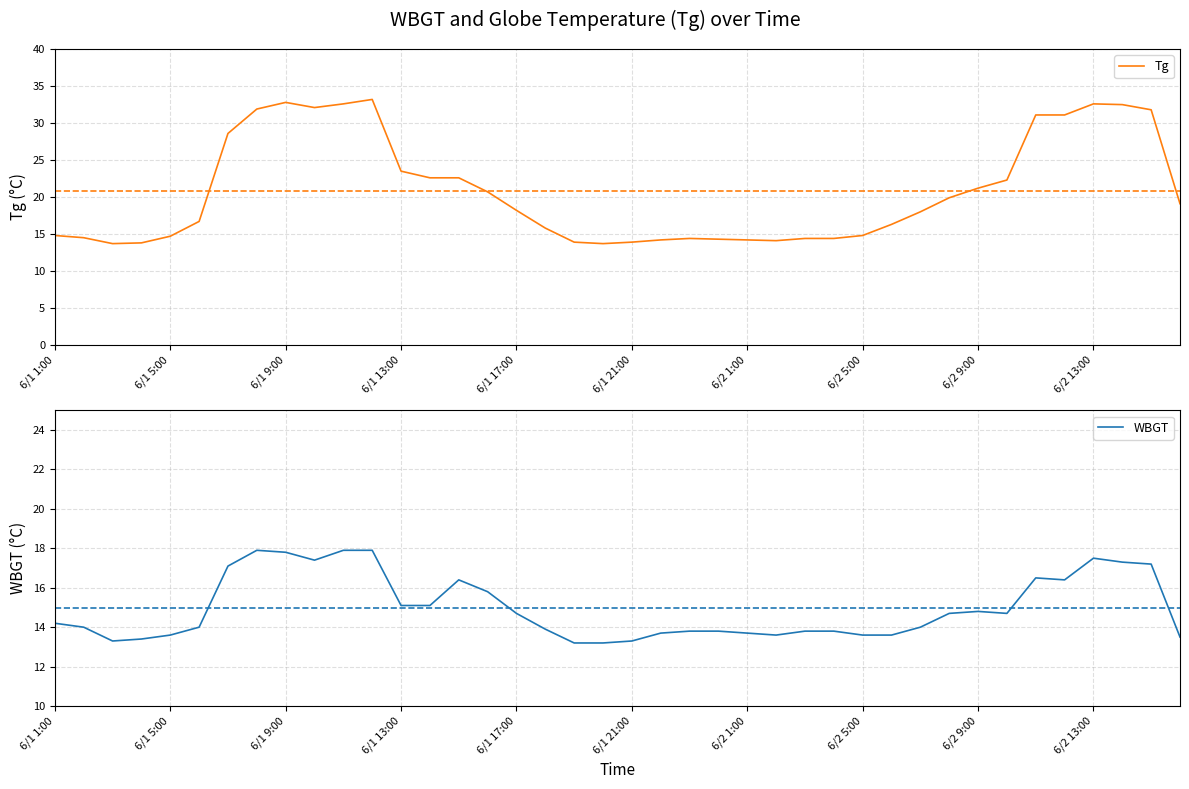

In WBGT, how many points are lower than both neighbors (excluding endpoints)?

5